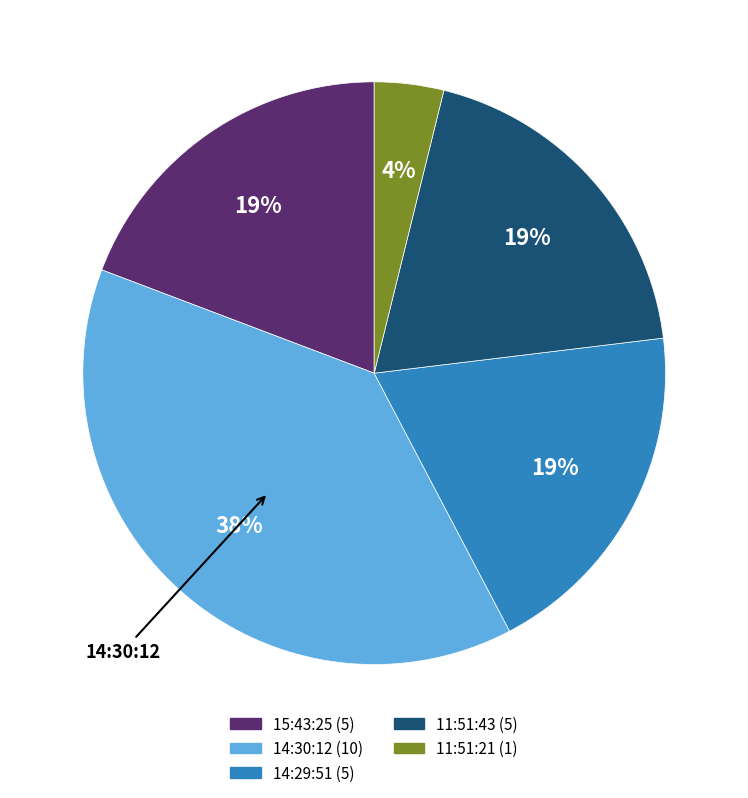

To the nearest percent, what is the combined percentage of 11:51:21 and 14:30:12?

42%